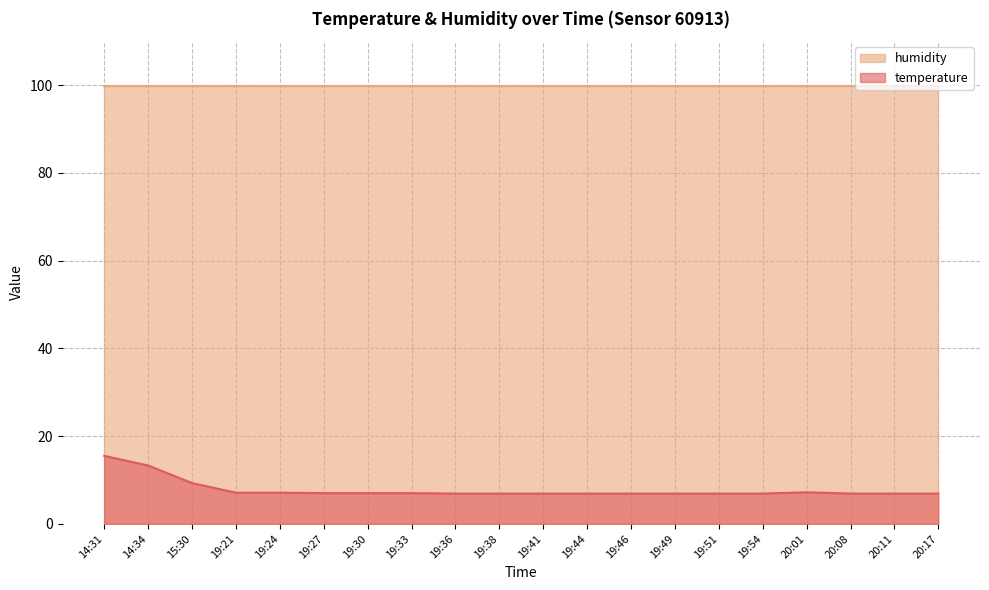

What is the label of the 13th point from the left?

19:46